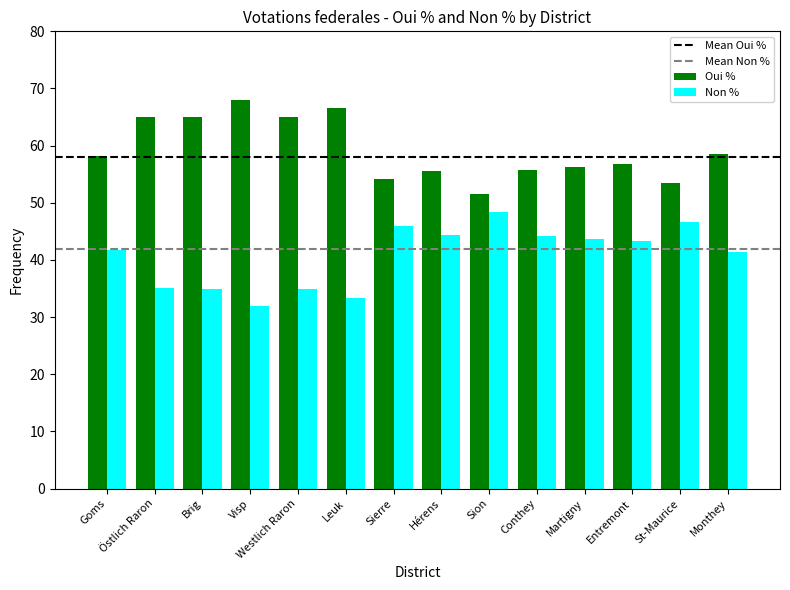

What position from the right is Westlich Raron?

10